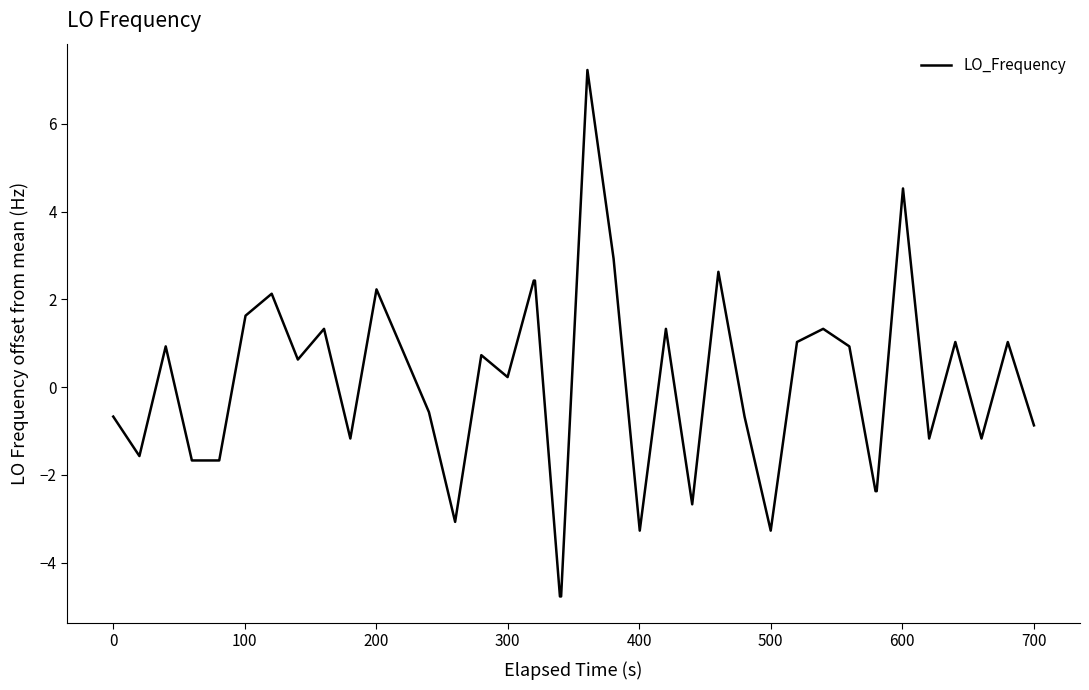

What is the greatest value displayed?

7.2